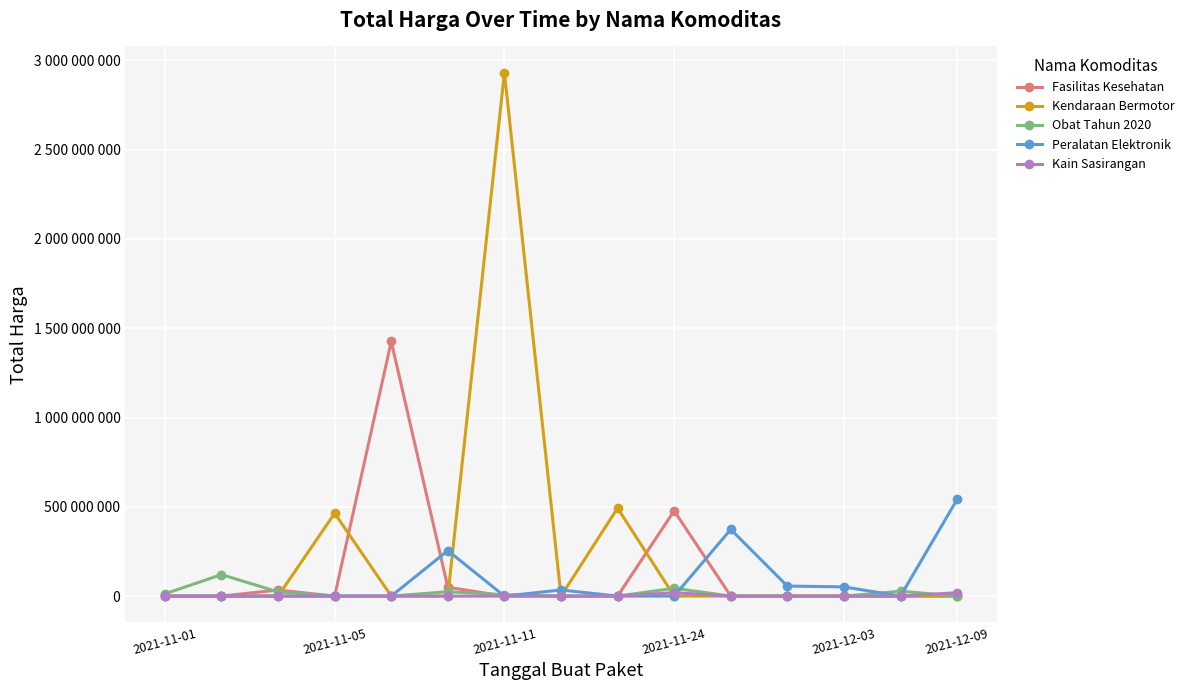

True or false: Peralatan Elektronik and Kain Sasirangan cross at least once.

True